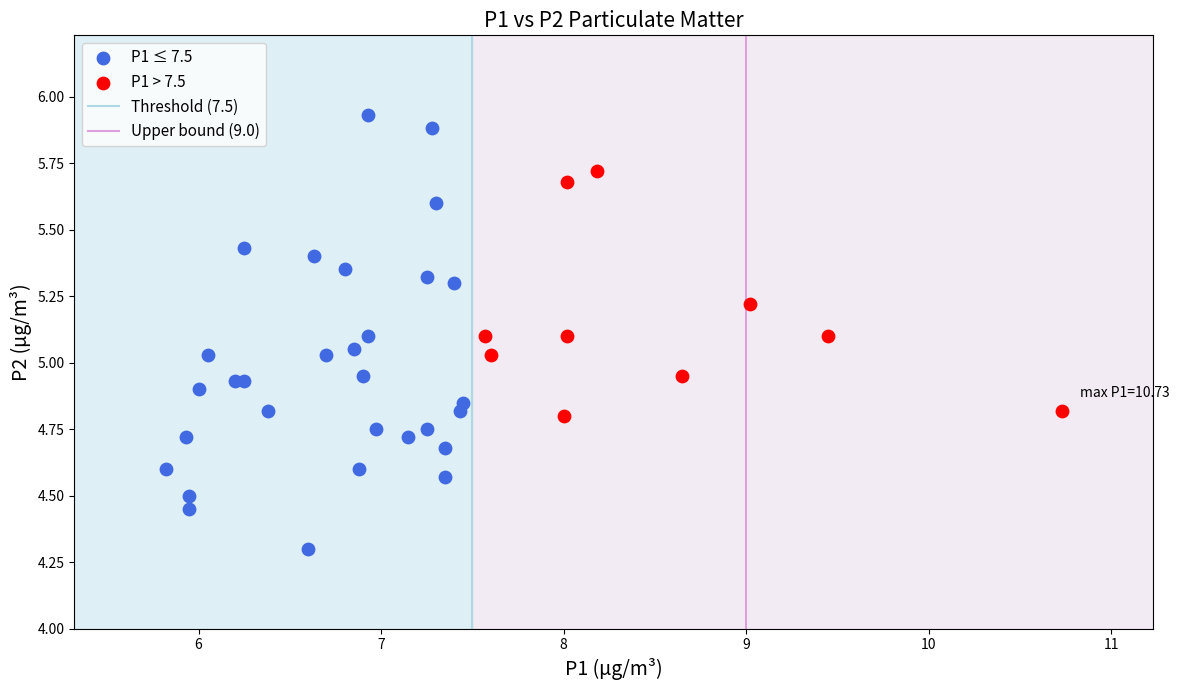

Which series has the largest Y range (max minus min)?

P1 ≤ 7.5